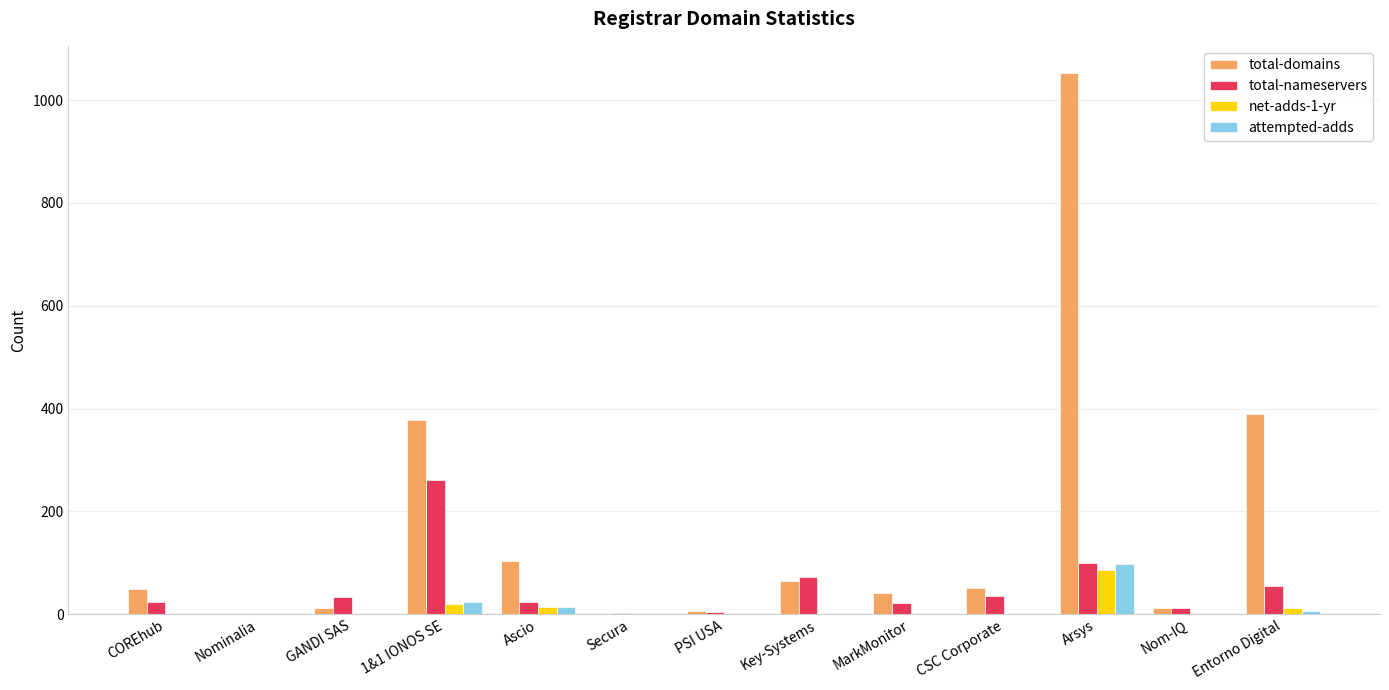

Which series has the largest range (max minus min)?

total-domains